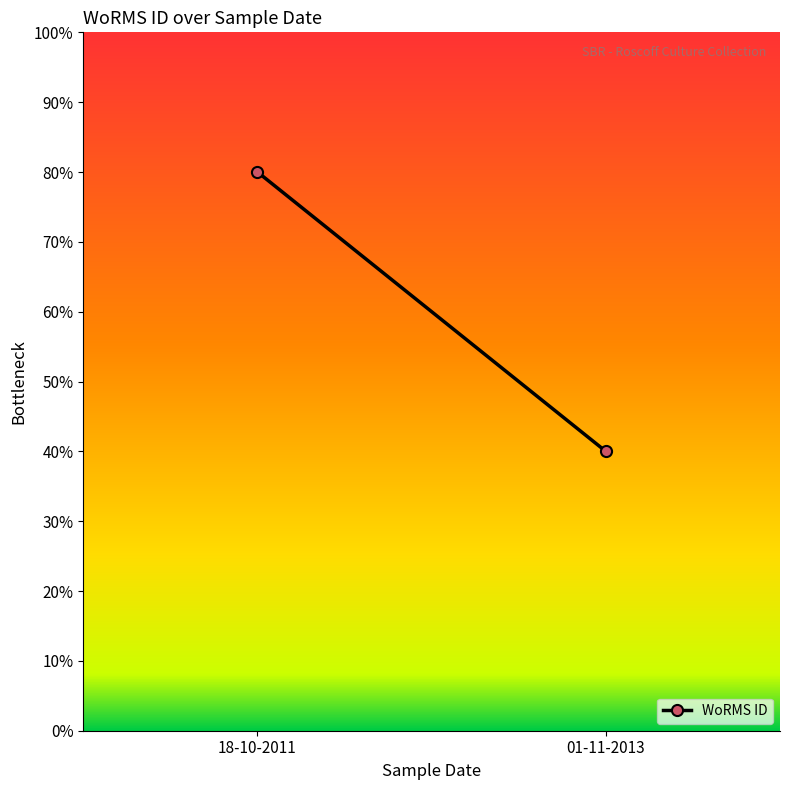

True or false: the data shows 80 at 18-10-2011.

True